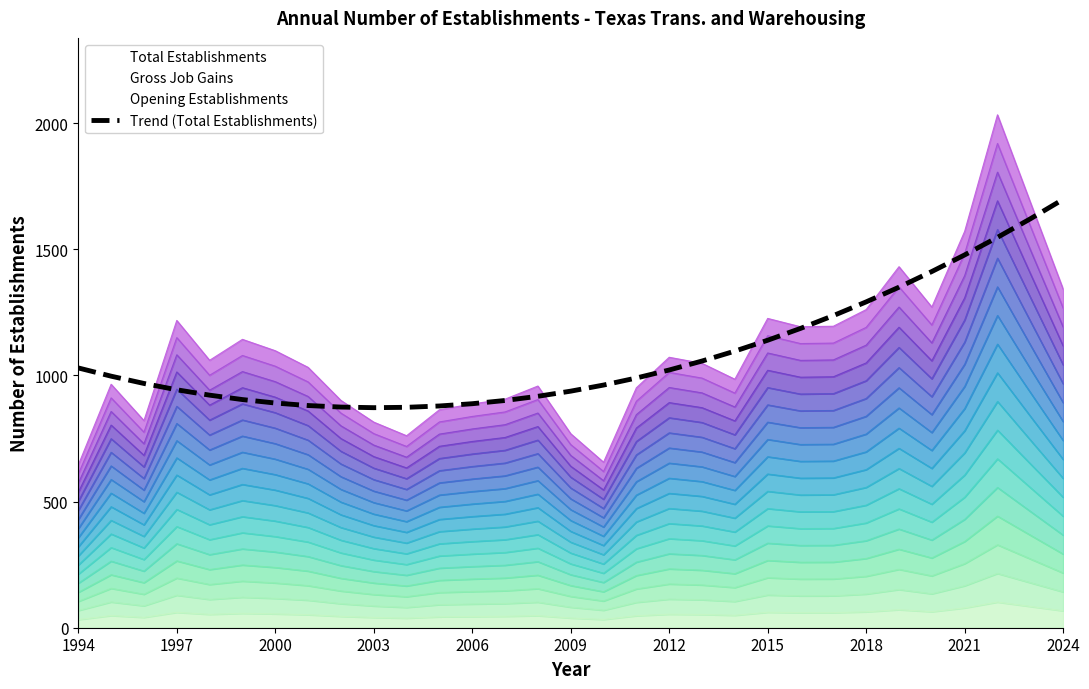

The value at 20 is 1749.8. True or false?

False